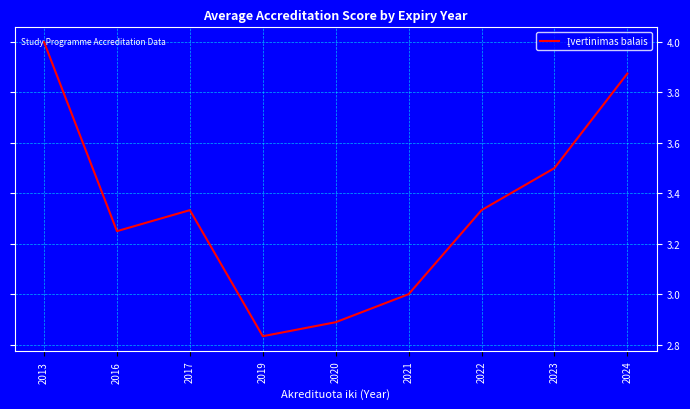

What is the greatest value displayed?

4.0